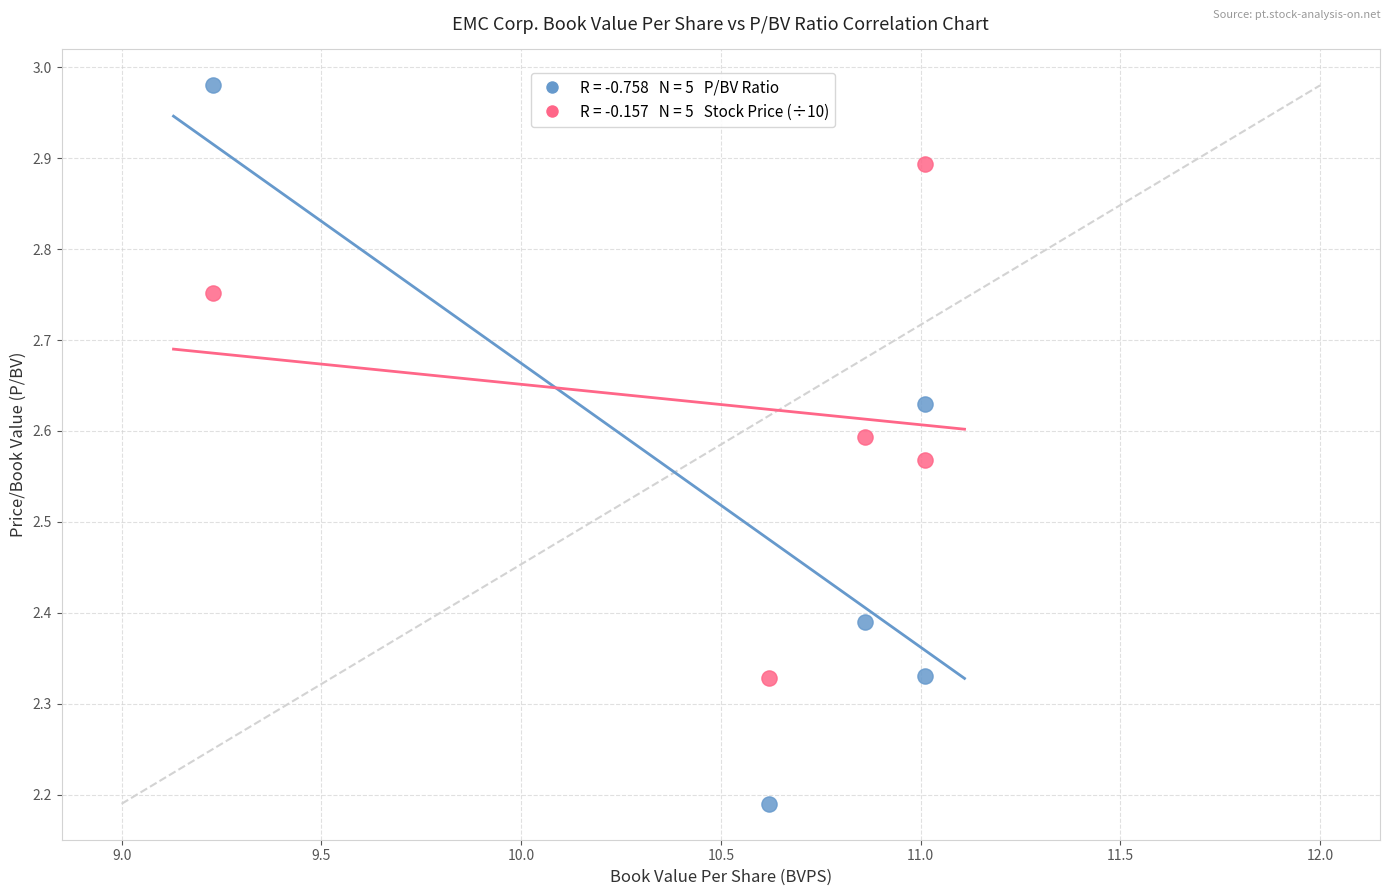

Across all data points, what is the range of X values (max minus min)?

1.8